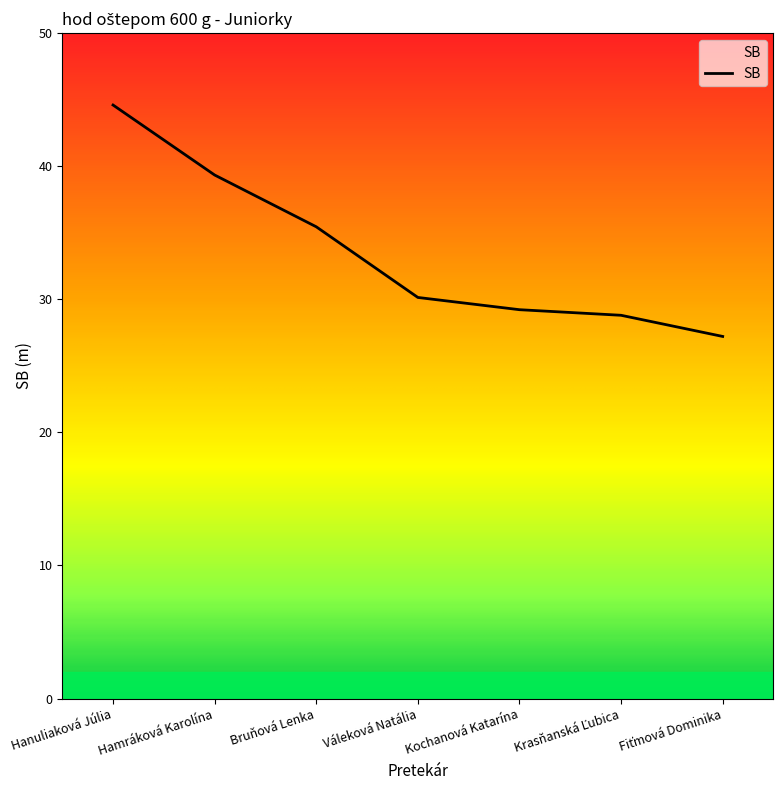

Where does the data first go above 30?

Hanuliaková Júlia